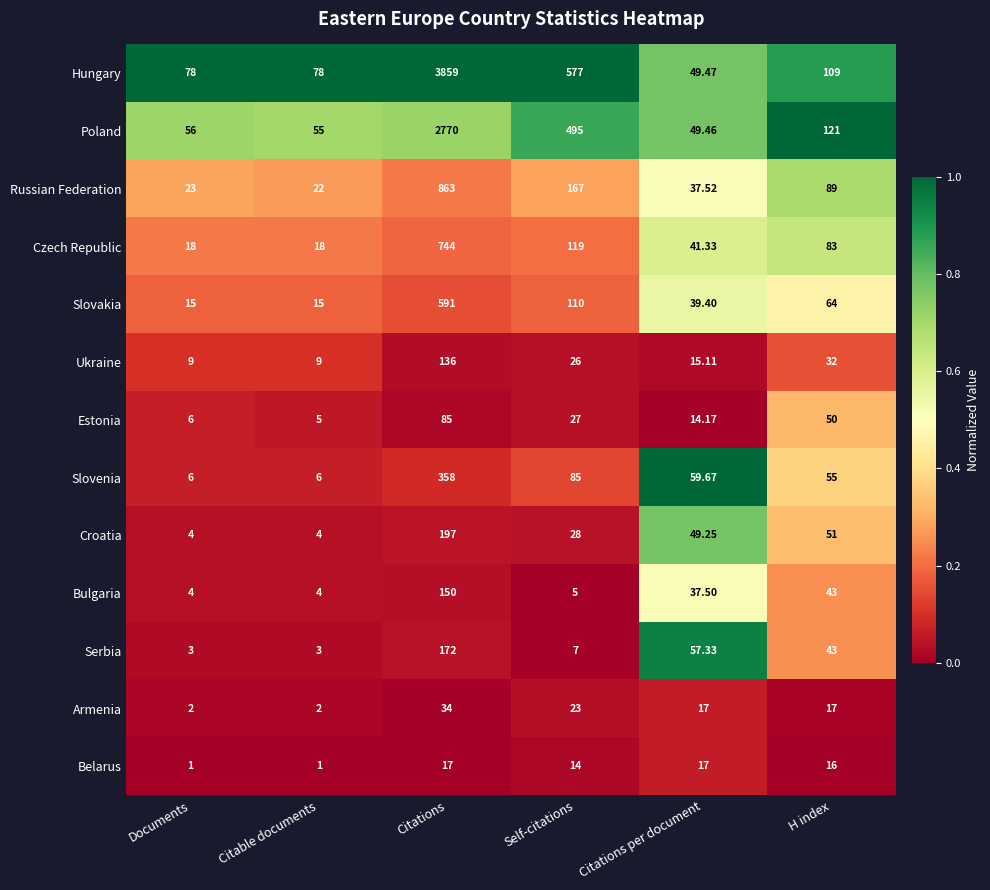

What is the maximum value shown in the chart?

3859.0